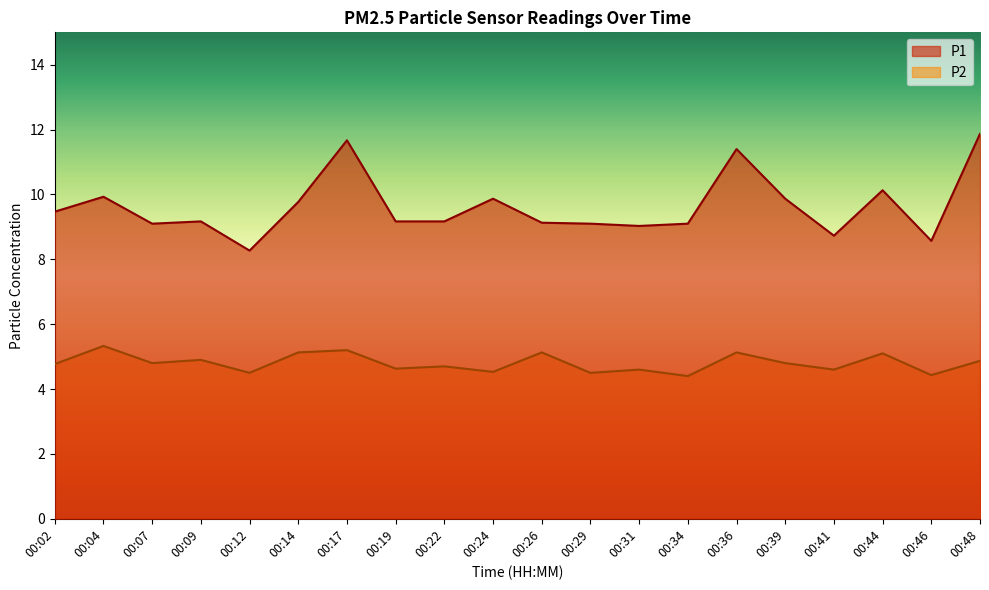

What is the spread (max minus min) of values at 00:17?

6.5